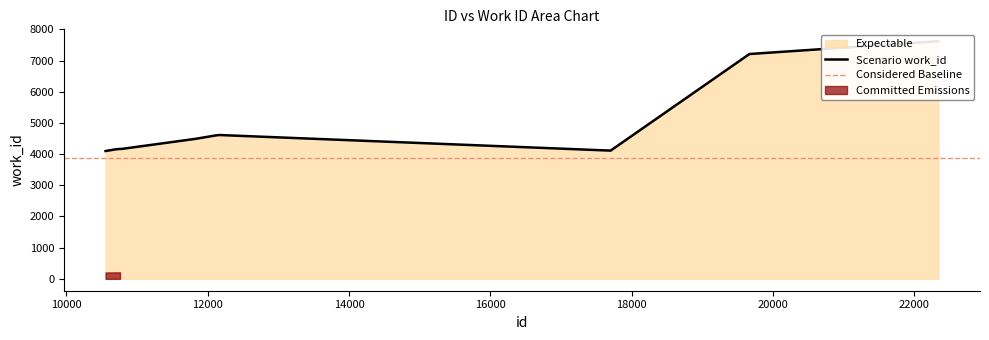

What is the difference between the maximum and minimum values?

3522